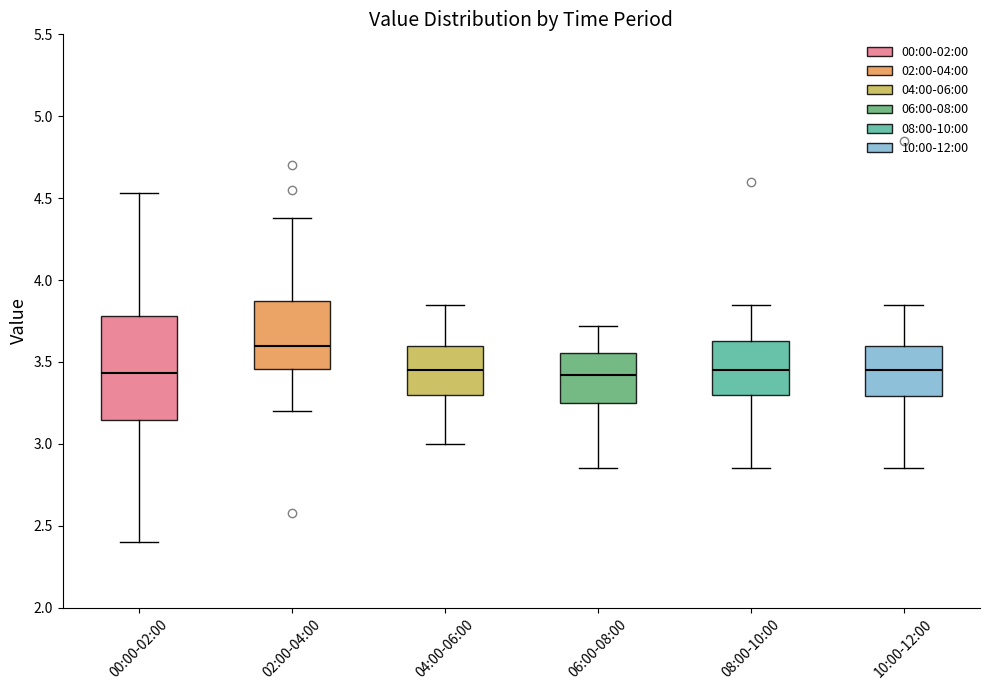

Comparing the boxes themselves (not the whiskers), which one is the tallest?

00:00-02:00